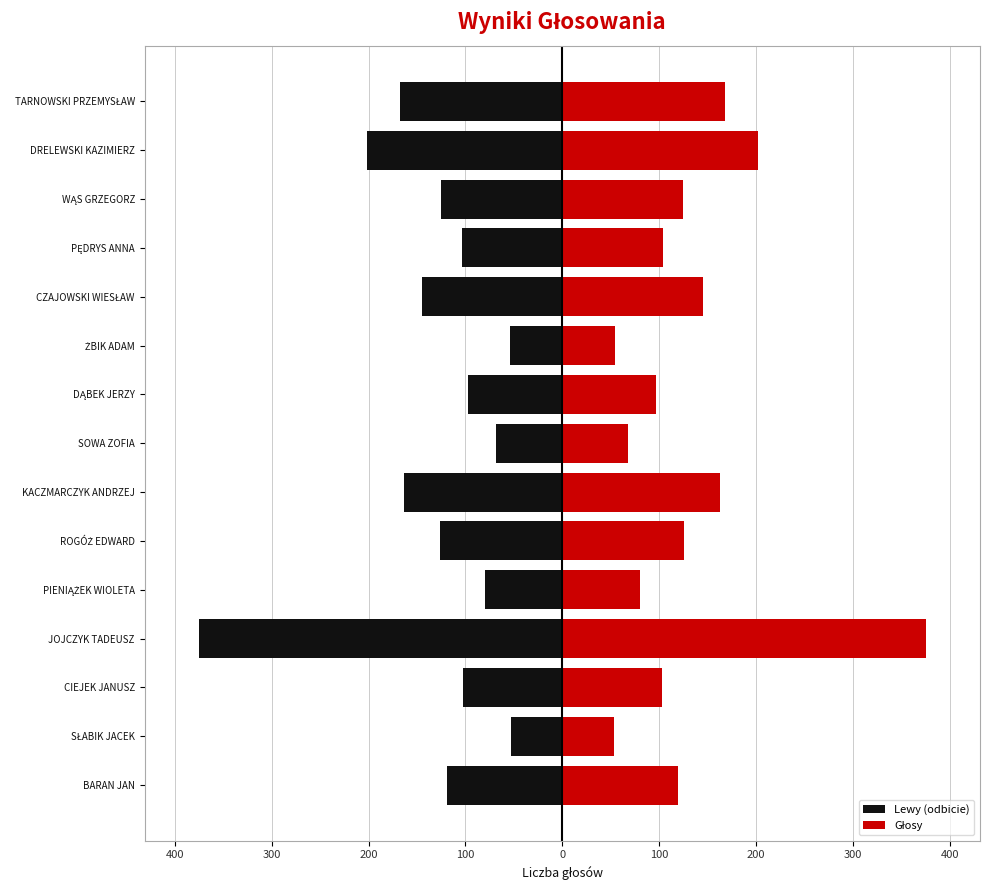

Does the chart contain stacked bars?

No